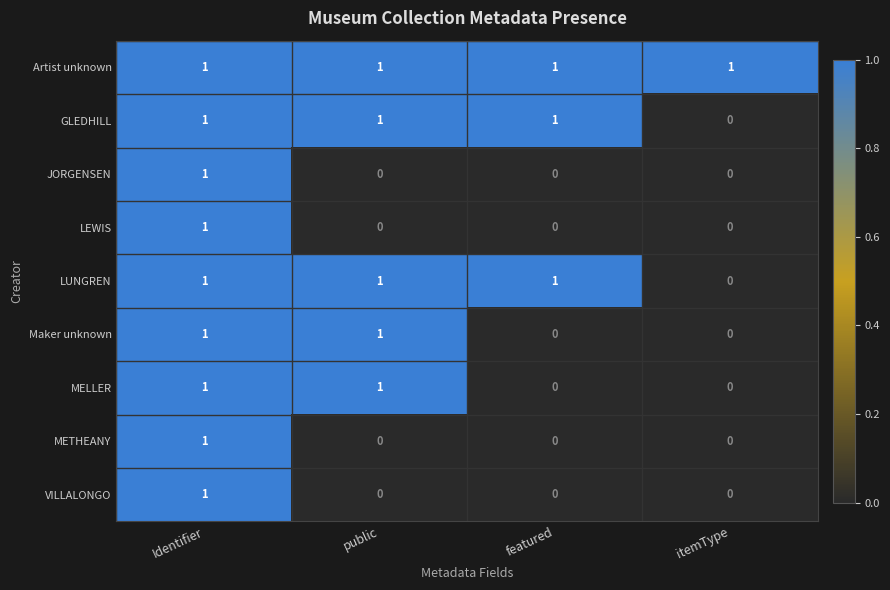

What is the total value across all series at itemType?

1